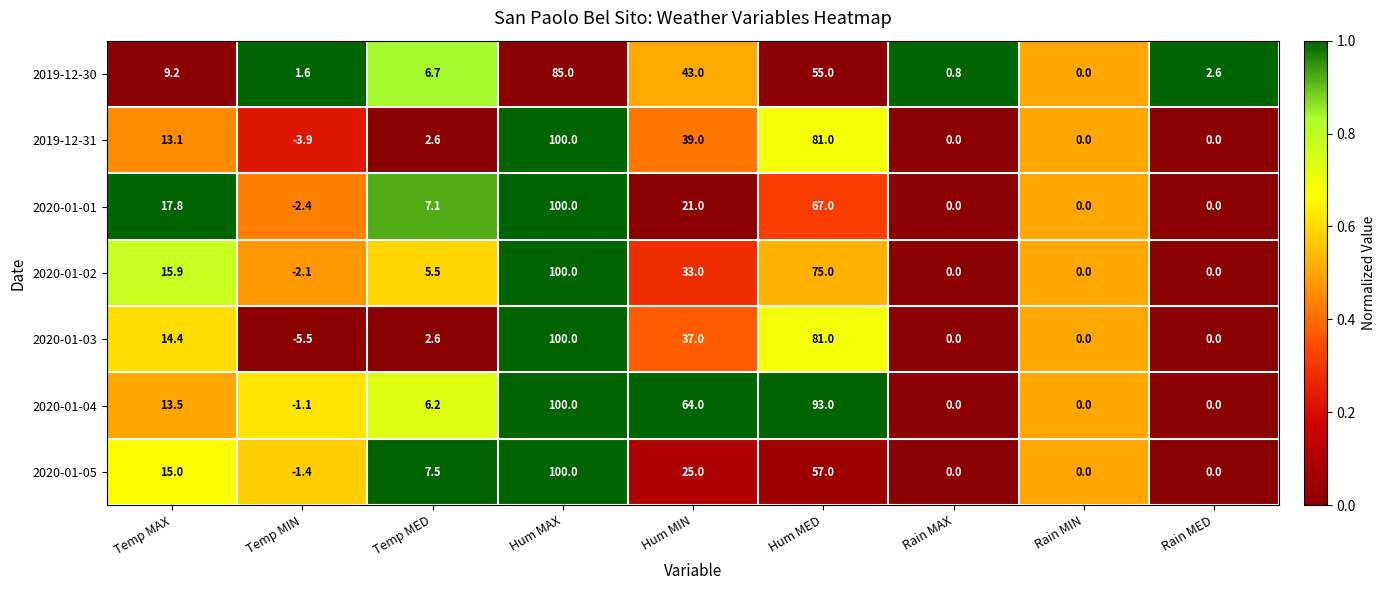

Which category has the highest value in the 2020-01-05 series?

Hum MAX